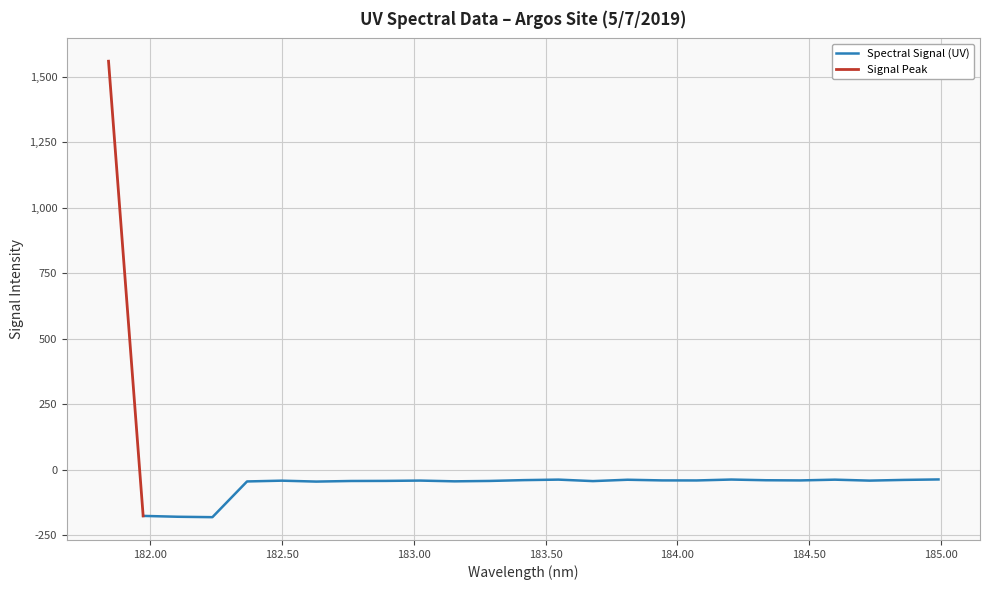

Reading right to left, what are all the values shown in this chart?

-36.5	-38.3	-41.0	-37.4	-40.2	-39.6	-36.9	-40.4	-40.2	-37.7	-42.8	-37.2	-39.1	-42.2	-43.7	-40.8	-42.1	-42.4	-44.7	-41.2	-44.1	-180.4	-178.9	-175.6	1558.9